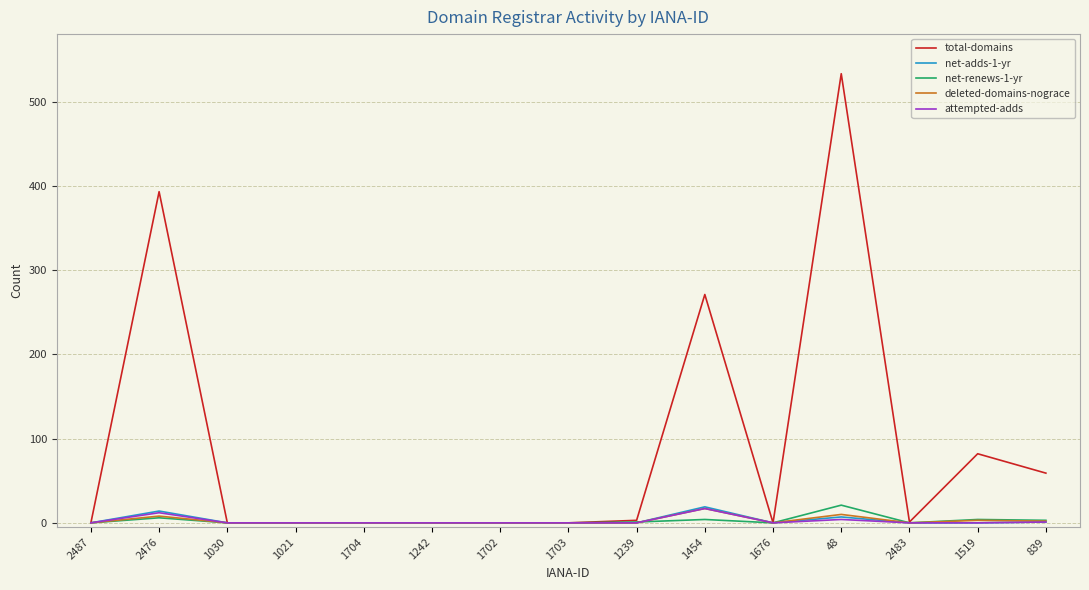

How many series are shown in this chart?

5